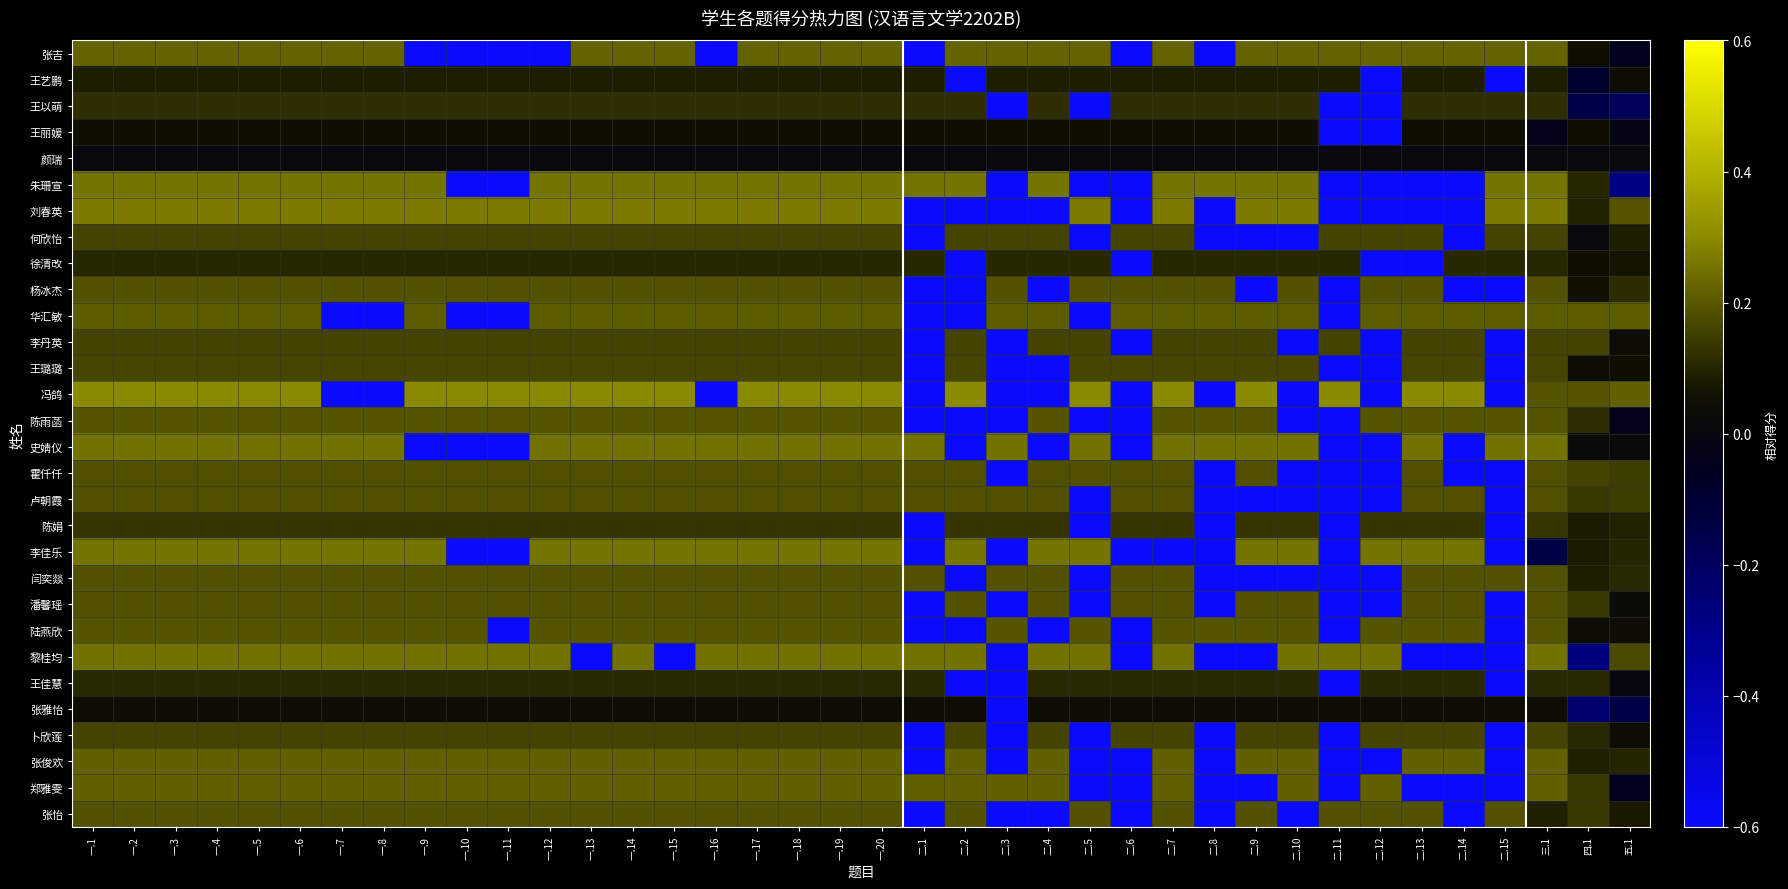

Reading left to right, list all the values displayed in this chart.

张吉: 一.1=0.2	一.2=0.2	一.3=0.2	一.4=0.2	一.5=0.2	一.6=0.2	一.7=0.2	一.8=0.2	一.9=-0.8	一.10=-0.8	一.11=-0.8	一.12=-0.8	一.13=0.2	一.14=0.2	一.15=0.2	一.16=-0.8	一.17=0.2	一.18=0.2	一.19=0.2	一.20=0.2	二.1=-0.8	二.2=0.2	二.3=0.2	二.4=0.2	二.5=0.2	二.6=-0.8	二.7=0.2	二.8=-0.8	二.9=0.2	二.10=0.2	二.11=0.2	二.12=0.2	二.13=0.2	二.14=0.2	二.15=0.2	三.1=0.2	四.1=0.0	五.1=-0.0
王艺鹏: 一.1=0.1	一.2=0.1	一.3=0.1	一.4=0.1	一.5=0.1	一.6=0.1	一.7=0.1	一.8=0.1	一.9=0.1	一.10=0.1	一.11=0.1	一.12=0.1	一.13=0.1	一.14=0.1	一.15=0.1	一.16=0.1	一.17=0.1	一.18=0.1	一.19=0.1	一.20=0.1	二.1=0.1	二.2=-0.9	二.3=0.1	二.4=0.1	二.5=0.1	二.6=0.1	二.7=0.1	二.8=0.1	二.9=0.1	二.10=0.1	二.11=0.1	二.12=-0.9	二.13=0.1	二.14=0.1	二.15=-0.9	三.1=0.1	四.1=-0.1	五.1=0.0
王以萌: 一.1=0.1	一.2=0.1	一.3=0.1	一.4=0.1	一.5=0.1	一.6=0.1	一.7=0.1	一.8=0.1	一.9=0.1	一.10=0.1	一.11=0.1	一.12=0.1	一.13=0.1	一.14=0.1	一.15=0.1	一.16=0.1	一.17=0.1	一.18=0.1	一.19=0.1	一.20=0.1	二.1=0.1	二.2=0.1	二.3=-0.9	二.4=0.1	二.5=-0.9	二.6=0.1	二.7=0.1	二.8=0.1	二.9=0.1	二.10=0.1	二.11=-0.9	二.12=-0.9	二.13=0.1	二.14=0.1	二.15=0.1	三.1=0.1	四.1=-0.2	五.1=-0.2
王丽媛: 一.1=0.1	一.2=0.1	一.3=0.1	一.4=0.1	一.5=0.1	一.6=0.1	一.7=0.1	一.8=0.1	一.9=0.1	一.10=0.1	一.11=0.1	一.12=0.1	一.13=0.1	一.14=0.1	一.15=0.1	一.16=0.1	一.17=0.1	一.18=0.1	一.19=0.1	一.20=0.1	二.1=0.1	二.2=0.1	二.3=0.1	二.4=0.1	二.5=0.1	二.6=0.1	二.7=0.1	二.8=0.1	二.9=0.1	二.10=0.1	二.11=-0.9	二.12=-0.9	二.13=0.1	二.14=0.1	二.15=0.1	三.1=-0.0	四.1=0.1	五.1=-0.0
颜瑞: 一.1=0.0	一.2=0.0	一.3=0.0	一.4=0.0	一.5=0.0	一.6=0.0	一.7=0.0	一.8=0.0	一.9=0.0	一.10=0.0	一.11=0.0	一.12=0.0	一.13=0.0	一.14=0.0	一.15=0.0	一.16=0.0	一.17=0.0	一.18=0.0	一.19=0.0	一.20=0.0	二.1=0.0	二.2=0.0	二.3=0.0	二.4=0.0	二.5=0.0	二.6=0.0	二.7=0.0	二.8=0.0	二.9=0.0	二.10=0.0	二.11=0.0	二.12=0.0	二.13=0.0	二.14=0.0	二.15=0.0	三.1=0.0	四.1=0.0	五.1=0.0
朱珊宣: 一.1=0.3	一.2=0.3	一.3=0.3	一.4=0.3	一.5=0.3	一.6=0.3	一.7=0.3	一.8=0.3	一.9=0.3	一.10=-0.7	一.11=-0.7	一.12=0.3	一.13=0.3	一.14=0.3	一.15=0.3	一.16=0.3	一.17=0.3	一.18=0.3	一.19=0.3	一.20=0.3	二.1=0.3	二.2=0.3	二.3=-0.7	二.4=0.3	二.5=-0.7	二.6=-0.7	二.7=0.3	二.8=0.3	二.9=0.3	二.10=0.3	二.11=-0.7	二.12=-0.7	二.13=-0.7	二.14=-0.7	二.15=0.3	三.1=0.3	四.1=0.1	五.1=-0.3
刘春英: 一.1=0.3	一.2=0.3	一.3=0.3	一.4=0.3	一.5=0.3	一.6=0.3	一.7=0.3	一.8=0.3	一.9=0.3	一.10=0.3	一.11=0.3	一.12=0.3	一.13=0.3	一.14=0.3	一.15=0.3	一.16=0.3	一.17=0.3	一.18=0.3	一.19=0.3	一.20=0.3	二.1=-0.7	二.2=-0.7	二.3=-0.7	二.4=-0.7	二.5=0.3	二.6=-0.7	二.7=0.3	二.8=-0.7	二.9=0.3	二.10=0.3	二.11=-0.7	二.12=-0.7	二.13=-0.7	二.14=-0.7	二.15=0.3	三.1=0.3	四.1=0.1	五.1=0.2
何欣怡: 一.1=0.2	一.2=0.2	一.3=0.2	一.4=0.2	一.5=0.2	一.6=0.2	一.7=0.2	一.8=0.2	一.9=0.2	一.10=0.2	一.11=0.2	一.12=0.2	一.13=0.2	一.14=0.2	一.15=0.2	一.16=0.2	一.17=0.2	一.18=0.2	一.19=0.2	一.20=0.2	二.1=-0.8	二.2=0.2	二.3=0.2	二.4=0.2	二.5=-0.8	二.6=0.2	二.7=0.2	二.8=-0.8	二.9=-0.8	二.10=-0.8	二.11=0.2	二.12=0.2	二.13=0.2	二.14=-0.8	二.15=0.2	三.1=0.2	四.1=0.0	五.1=0.1
徐清改: 一.1=0.1	一.2=0.1	一.3=0.1	一.4=0.1	一.5=0.1	一.6=0.1	一.7=0.1	一.8=0.1	一.9=0.1	一.10=0.1	一.11=0.1	一.12=0.1	一.13=0.1	一.14=0.1	一.15=0.1	一.16=0.1	一.17=0.1	一.18=0.1	一.19=0.1	一.20=0.1	二.1=0.1	二.2=-0.9	二.3=0.1	二.4=0.1	二.5=0.1	二.6=-0.9	二.7=0.1	二.8=0.1	二.9=0.1	二.10=0.1	二.11=0.1	二.12=-0.9	二.13=-0.9	二.14=0.1	二.15=0.1	三.1=0.1	四.1=0.1	五.1=0.1
杨冰杰: 一.1=0.2	一.2=0.2	一.3=0.2	一.4=0.2	一.5=0.2	一.6=0.2	一.7=0.2	一.8=0.2	一.9=0.2	一.10=0.2	一.11=0.2	一.12=0.2	一.13=0.2	一.14=0.2	一.15=0.2	一.16=0.2	一.17=0.2	一.18=0.2	一.19=0.2	一.20=0.2	二.1=-0.8	二.2=-0.8	二.3=0.2	二.4=-0.8	二.5=0.2	二.6=0.2	二.7=0.2	二.8=0.2	二.9=-0.8	二.10=0.2	二.11=-0.8	二.12=0.2	二.13=0.2	二.14=-0.8	二.15=-0.8	三.1=0.2	四.1=0.1	五.1=0.1
华汇敏: 一.1=0.2	一.2=0.2	一.3=0.2	一.4=0.2	一.5=0.2	一.6=0.2	一.7=-0.8	一.8=-0.8	一.9=0.2	一.10=-0.8	一.11=-0.8	一.12=0.2	一.13=0.2	一.14=0.2	一.15=0.2	一.16=0.2	一.17=0.2	一.18=0.2	一.19=0.2	一.20=0.2	二.1=-0.8	二.2=-0.8	二.3=0.2	二.4=0.2	二.5=-0.8	二.6=0.2	二.7=0.2	二.8=0.2	二.9=0.2	二.10=0.2	二.11=-0.8	二.12=0.2	二.13=0.2	二.14=0.2	二.15=0.2	三.1=0.2	四.1=0.2	五.1=0.2
李丹英: 一.1=0.2	一.2=0.2	一.3=0.2	一.4=0.2	一.5=0.2	一.6=0.2	一.7=0.2	一.8=0.2	一.9=0.2	一.10=0.2	一.11=0.2	一.12=0.2	一.13=0.2	一.14=0.2	一.15=0.2	一.16=0.2	一.17=0.2	一.18=0.2	一.19=0.2	一.20=0.2	二.1=-0.8	二.2=0.2	二.3=-0.8	二.4=0.2	二.5=0.2	二.6=-0.8	二.7=0.2	二.8=0.2	二.9=0.2	二.10=-0.8	二.11=0.2	二.12=-0.8	二.13=0.2	二.14=0.2	二.15=-0.8	三.1=0.2	四.1=0.2	五.1=0.0
王璐璐: 一.1=0.2	一.2=0.2	一.3=0.2	一.4=0.2	一.5=0.2	一.6=0.2	一.7=0.2	一.8=0.2	一.9=0.2	一.10=0.2	一.11=0.2	一.12=0.2	一.13=0.2	一.14=0.2	一.15=0.2	一.16=0.2	一.17=0.2	一.18=0.2	一.19=0.2	一.20=0.2	二.1=-0.8	二.2=0.2	二.3=-0.8	二.4=-0.8	二.5=0.2	二.6=0.2	二.7=0.2	二.8=0.2	二.9=0.2	二.10=0.2	二.11=-0.8	二.12=-0.8	二.13=0.2	二.14=0.2	二.15=-0.8	三.1=0.2	四.1=0.0	五.1=0.0
冯鸽: 一.1=0.3	一.2=0.3	一.3=0.3	一.4=0.3	一.5=0.3	一.6=0.3	一.7=-0.7	一.8=-0.7	一.9=0.3	一.10=0.3	一.11=0.3	一.12=0.3	一.13=0.3	一.14=0.3	一.15=0.3	一.16=-0.7	一.17=0.3	一.18=0.3	一.19=0.3	一.20=0.3	二.1=-0.7	二.2=0.3	二.3=-0.7	二.4=-0.7	二.5=0.3	二.6=-0.7	二.7=0.3	二.8=-0.7	二.9=0.3	二.10=-0.7	二.11=0.3	二.12=-0.7	二.13=0.3	二.14=0.3	二.15=-0.7	三.1=0.2	四.1=0.2	五.1=0.2
陈雨菡: 一.1=0.2	一.2=0.2	一.3=0.2	一.4=0.2	一.5=0.2	一.6=0.2	一.7=0.2	一.8=0.2	一.9=0.2	一.10=0.2	一.11=0.2	一.12=0.2	一.13=0.2	一.14=0.2	一.15=0.2	一.16=0.2	一.17=0.2	一.18=0.2	一.19=0.2	一.20=0.2	二.1=-0.8	二.2=-0.8	二.3=-0.8	二.4=0.2	二.5=-0.8	二.6=-0.8	二.7=0.2	二.8=0.2	二.9=0.2	二.10=-0.8	二.11=-0.8	二.12=0.2	二.13=0.2	二.14=0.2	二.15=0.2	三.1=0.2	四.1=0.1	五.1=-0.0
史婧仪: 一.1=0.2	一.2=0.2	一.3=0.2	一.4=0.2	一.5=0.2	一.6=0.2	一.7=0.2	一.8=0.2	一.9=-0.8	一.10=-0.8	一.11=-0.8	一.12=0.2	一.13=0.2	一.14=0.2	一.15=0.2	一.16=0.2	一.17=0.2	一.18=0.2	一.19=0.2	一.20=0.2	二.1=0.2	二.2=-0.8	二.3=0.2	二.4=-0.8	二.5=0.2	二.6=-0.8	二.7=0.2	二.8=0.2	二.9=0.2	二.10=0.2	二.11=-0.8	二.12=-0.8	二.13=0.2	二.14=-0.8	二.15=0.2	三.1=0.2	四.1=0.0	五.1=0.0
霍仟仟: 一.1=0.2	一.2=0.2	一.3=0.2	一.4=0.2	一.5=0.2	一.6=0.2	一.7=0.2	一.8=0.2	一.9=0.2	一.10=0.2	一.11=0.2	一.12=0.2	一.13=0.2	一.14=0.2	一.15=0.2	一.16=0.2	一.17=0.2	一.18=0.2	一.19=0.2	一.20=0.2	二.1=0.2	二.2=0.2	二.3=-0.8	二.4=0.2	二.5=0.2	二.6=0.2	二.7=0.2	二.8=-0.8	二.9=0.2	二.10=-0.8	二.11=-0.8	二.12=-0.8	二.13=0.2	二.14=-0.8	二.15=-0.8	三.1=0.2	四.1=0.2	五.1=0.1
卢朝霞: 一.1=0.2	一.2=0.2	一.3=0.2	一.4=0.2	一.5=0.2	一.6=0.2	一.7=0.2	一.8=0.2	一.9=0.2	一.10=0.2	一.11=0.2	一.12=0.2	一.13=0.2	一.14=0.2	一.15=0.2	一.16=0.2	一.17=0.2	一.18=0.2	一.19=0.2	一.20=0.2	二.1=0.2	二.2=0.2	二.3=0.2	二.4=0.2	二.5=-0.8	二.6=0.2	二.7=0.2	二.8=-0.8	二.9=-0.8	二.10=-0.8	二.11=-0.8	二.12=-0.8	二.13=0.2	二.14=0.2	二.15=-0.8	三.1=0.2	四.1=0.1	五.1=0.1
陈娟: 一.1=0.1	一.2=0.1	一.3=0.1	一.4=0.1	一.5=0.1	一.6=0.1	一.7=0.1	一.8=0.1	一.9=0.1	一.10=0.1	一.11=0.1	一.12=0.1	一.13=0.1	一.14=0.1	一.15=0.1	一.16=0.1	一.17=0.1	一.18=0.1	一.19=0.1	一.20=0.1	二.1=-0.9	二.2=0.1	二.3=0.1	二.4=0.1	二.5=-0.9	二.6=0.1	二.7=0.1	二.8=-0.9	二.9=0.1	二.10=0.1	二.11=-0.9	二.12=0.1	二.13=0.1	二.14=0.1	二.15=-0.9	三.1=0.1	四.1=0.1	五.1=0.1
李佳乐: 一.1=0.3	一.2=0.3	一.3=0.3	一.4=0.3	一.5=0.3	一.6=0.3	一.7=0.3	一.8=0.3	一.9=0.3	一.10=-0.7	一.11=-0.7	一.12=0.3	一.13=0.3	一.14=0.3	一.15=0.3	一.16=0.3	一.17=0.3	一.18=0.3	一.19=0.3	一.20=0.3	二.1=-0.7	二.2=0.3	二.3=-0.7	二.4=0.3	二.5=0.3	二.6=-0.7	二.7=-0.7	二.8=-0.7	二.9=0.3	二.10=0.3	二.11=-0.7	二.12=0.3	二.13=0.3	二.14=0.3	二.15=-0.7	三.1=-0.1	四.1=0.1	五.1=0.1
闫奕燚: 一.1=0.2	一.2=0.2	一.3=0.2	一.4=0.2	一.5=0.2	一.6=0.2	一.7=0.2	一.8=0.2	一.9=0.2	一.10=0.2	一.11=0.2	一.12=0.2	一.13=0.2	一.14=0.2	一.15=0.2	一.16=0.2	一.17=0.2	一.18=0.2	一.19=0.2	一.20=0.2	二.1=0.2	二.2=-0.8	二.3=0.2	二.4=0.2	二.5=-0.8	二.6=0.2	二.7=0.2	二.8=-0.8	二.9=-0.8	二.10=-0.8	二.11=-0.8	二.12=-0.8	二.13=0.2	二.14=0.2	二.15=0.2	三.1=0.2	四.1=0.1	五.1=0.1
潘馨瑶: 一.1=0.2	一.2=0.2	一.3=0.2	一.4=0.2	一.5=0.2	一.6=0.2	一.7=0.2	一.8=0.2	一.9=0.2	一.10=0.2	一.11=0.2	一.12=0.2	一.13=0.2	一.14=0.2	一.15=0.2	一.16=0.2	一.17=0.2	一.18=0.2	一.19=0.2	一.20=0.2	二.1=-0.8	二.2=0.2	二.3=-0.8	二.4=0.2	二.5=-0.8	二.6=0.2	二.7=0.2	二.8=-0.8	二.9=0.2	二.10=0.2	二.11=-0.8	二.12=-0.8	二.13=0.2	二.14=0.2	二.15=-0.8	三.1=0.2	四.1=0.1	五.1=0.0
陆燕欣: 一.1=0.2	一.2=0.2	一.3=0.2	一.4=0.2	一.5=0.2	一.6=0.2	一.7=0.2	一.8=0.2	一.9=0.2	一.10=0.2	一.11=-0.8	一.12=0.2	一.13=0.2	一.14=0.2	一.15=0.2	一.16=0.2	一.17=0.2	一.18=0.2	一.19=0.2	一.20=0.2	二.1=-0.8	二.2=-0.8	二.3=0.2	二.4=-0.8	二.5=0.2	二.6=-0.8	二.7=0.2	二.8=0.2	二.9=0.2	二.10=0.2	二.11=-0.8	二.12=0.2	二.13=0.2	二.14=0.2	二.15=-0.8	三.1=0.2	四.1=0.0	五.1=0.0
黎桂均: 一.1=0.3	一.2=0.3	一.3=0.3	一.4=0.3	一.5=0.3	一.6=0.3	一.7=0.3	一.8=0.3	一.9=0.3	一.10=0.3	一.11=0.3	一.12=0.3	一.13=-0.7	一.14=0.3	一.15=-0.7	一.16=0.3	一.17=0.3	一.18=0.3	一.19=0.3	一.20=0.3	二.1=0.3	二.2=0.3	二.3=-0.7	二.4=0.3	二.5=0.3	二.6=-0.7	二.7=0.3	二.8=-0.7	二.9=-0.7	二.10=0.3	二.11=0.3	二.12=0.3	二.13=-0.7	二.14=-0.7	二.15=-0.7	三.1=0.3	四.1=-0.3	五.1=0.2
王佳慧: 一.1=0.1	一.2=0.1	一.3=0.1	一.4=0.1	一.5=0.1	一.6=0.1	一.7=0.1	一.8=0.1	一.9=0.1	一.10=0.1	一.11=0.1	一.12=0.1	一.13=0.1	一.14=0.1	一.15=0.1	一.16=0.1	一.17=0.1	一.18=0.1	一.19=0.1	一.20=0.1	二.1=0.1	二.2=-0.9	二.3=-0.9	二.4=0.1	二.5=0.1	二.6=0.1	二.7=0.1	二.8=0.1	二.9=0.1	二.10=0.1	二.11=-0.9	二.12=0.1	二.13=0.1	二.14=0.1	二.15=-0.9	三.1=0.1	四.1=0.1	五.1=-0.0
张雅怡: 一.1=0.0	一.2=0.0	一.3=0.0	一.4=0.0	一.5=0.0	一.6=0.0	一.7=0.0	一.8=0.0	一.9=0.0	一.10=0.0	一.11=0.0	一.12=0.0	一.13=0.0	一.14=0.0	一.15=0.0	一.16=0.0	一.17=0.0	一.18=0.0	一.19=0.0	一.20=0.0	二.1=0.0	二.2=0.0	二.3=-1.0	二.4=0.0	二.5=0.0	二.6=0.0	二.7=0.0	二.8=0.0	二.9=0.0	二.10=0.0	二.11=0.0	二.12=0.0	二.13=0.0	二.14=0.0	二.15=0.0	三.1=0.0	四.1=-0.2	五.1=-0.2
卜欣莲: 一.1=0.2	一.2=0.2	一.3=0.2	一.4=0.2	一.5=0.2	一.6=0.2	一.7=0.2	一.8=0.2	一.9=0.2	一.10=0.2	一.11=0.2	一.12=0.2	一.13=0.2	一.14=0.2	一.15=0.2	一.16=0.2	一.17=0.2	一.18=0.2	一.19=0.2	一.20=0.2	二.1=-0.8	二.2=0.2	二.3=-0.8	二.4=0.2	二.5=-0.8	二.6=0.2	二.7=0.2	二.8=-0.8	二.9=0.2	二.10=0.2	二.11=-0.8	二.12=0.2	二.13=0.2	二.14=0.2	二.15=-0.8	三.1=0.2	四.1=0.1	五.1=0.0
张俊欢: 一.1=0.2	一.2=0.2	一.3=0.2	一.4=0.2	一.5=0.2	一.6=0.2	一.7=0.2	一.8=0.2	一.9=0.2	一.10=0.2	一.11=0.2	一.12=0.2	一.13=0.2	一.14=0.2	一.15=0.2	一.16=0.2	一.17=0.2	一.18=0.2	一.19=0.2	一.20=0.2	二.1=-0.8	二.2=0.2	二.3=-0.8	二.4=0.2	二.5=-0.8	二.6=-0.8	二.7=0.2	二.8=-0.8	二.9=0.2	二.10=0.2	二.11=-0.8	二.12=-0.8	二.13=0.2	二.14=0.2	二.15=-0.8	三.1=0.2	四.1=0.1	五.1=0.1
郑雅雯: 一.1=0.2	一.2=0.2	一.3=0.2	一.4=0.2	一.5=0.2	一.6=0.2	一.7=0.2	一.8=0.2	一.9=0.2	一.10=0.2	一.11=0.2	一.12=0.2	一.13=0.2	一.14=0.2	一.15=0.2	一.16=0.2	一.17=0.2	一.18=0.2	一.19=0.2	一.20=0.2	二.1=0.2	二.2=0.2	二.3=0.2	二.4=0.2	二.5=-0.8	二.6=-0.8	二.7=0.2	二.8=-0.8	二.9=-0.8	二.10=0.2	二.11=-0.8	二.12=0.2	二.13=-0.8	二.14=-0.8	二.15=-0.8	三.1=0.2	四.1=0.1	五.1=-0.0
张怡: 一.1=0.2	一.2=0.2	一.3=0.2	一.4=0.2	一.5=0.2	一.6=0.2	一.7=0.2	一.8=0.2	一.9=0.2	一.10=0.2	一.11=0.2	一.12=0.2	一.13=0.2	一.14=0.2	一.15=0.2	一.16=0.2	一.17=0.2	一.18=0.2	一.19=0.2	一.20=0.2	二.1=-0.8	二.2=0.2	二.3=-0.8	二.4=-0.8	二.5=0.2	二.6=-0.8	二.7=0.2	二.8=-0.8	二.9=0.2	二.10=-0.8	二.11=0.2	二.12=0.2	二.13=0.2	二.14=-0.8	二.15=0.2	三.1=0.1	四.1=0.1	五.1=0.1